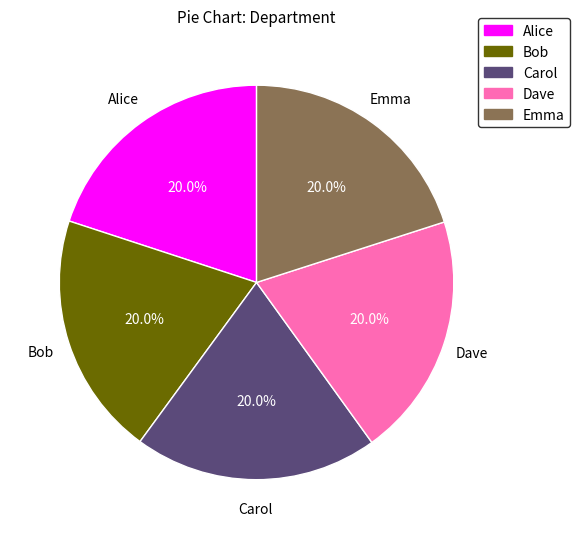

Combined, do Dave and Bob account for over 50%?

No